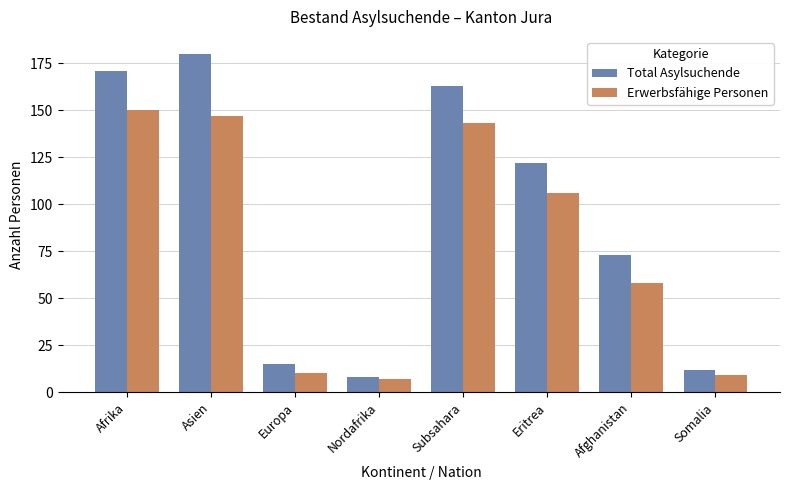

What is the label of the 6th bar from the right?

Europa